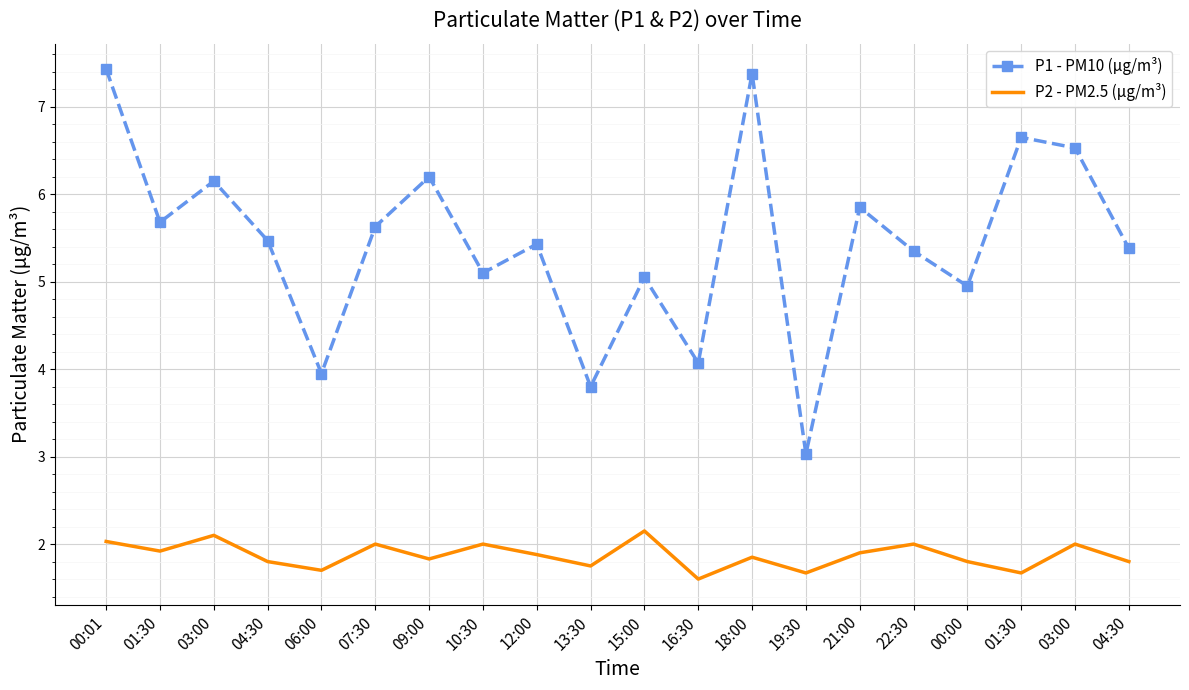

What is the value of the P2 - PM2.5 (µg/m³) point at the 4th from the left?

1.8